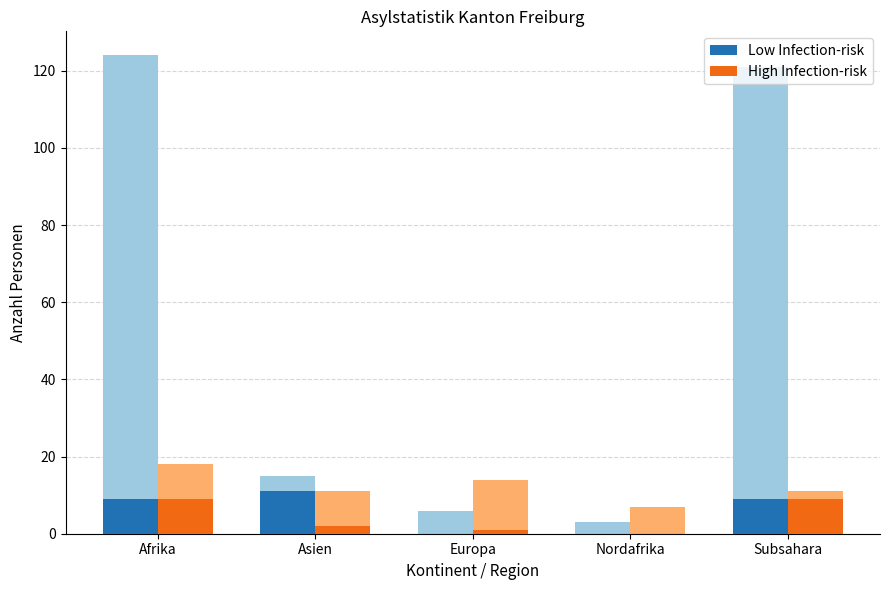

Rank the categories by High Infection-risk value from highest to lowest.

Afrika, Subsahara, Asien, Europa, Nordafrika